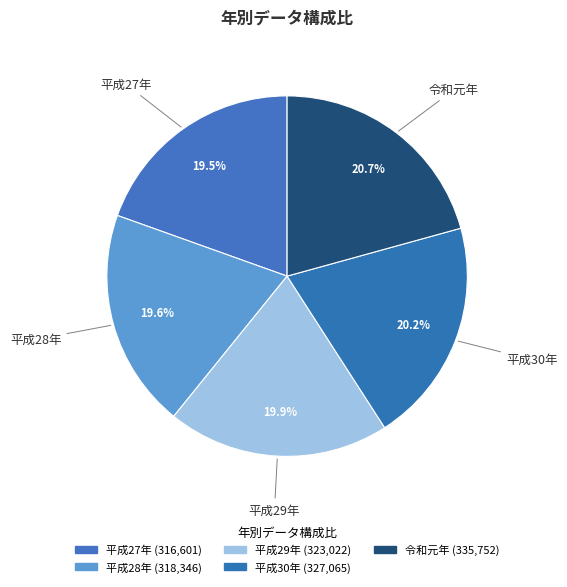

Which category has the biggest portion of the pie?

令和元年